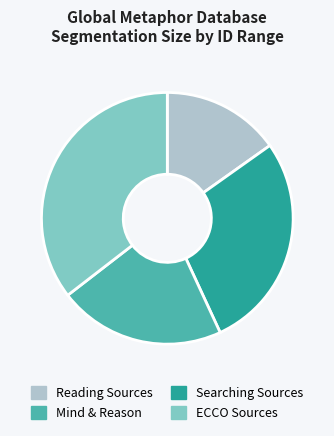

Is there a majority slice in this chart?

No